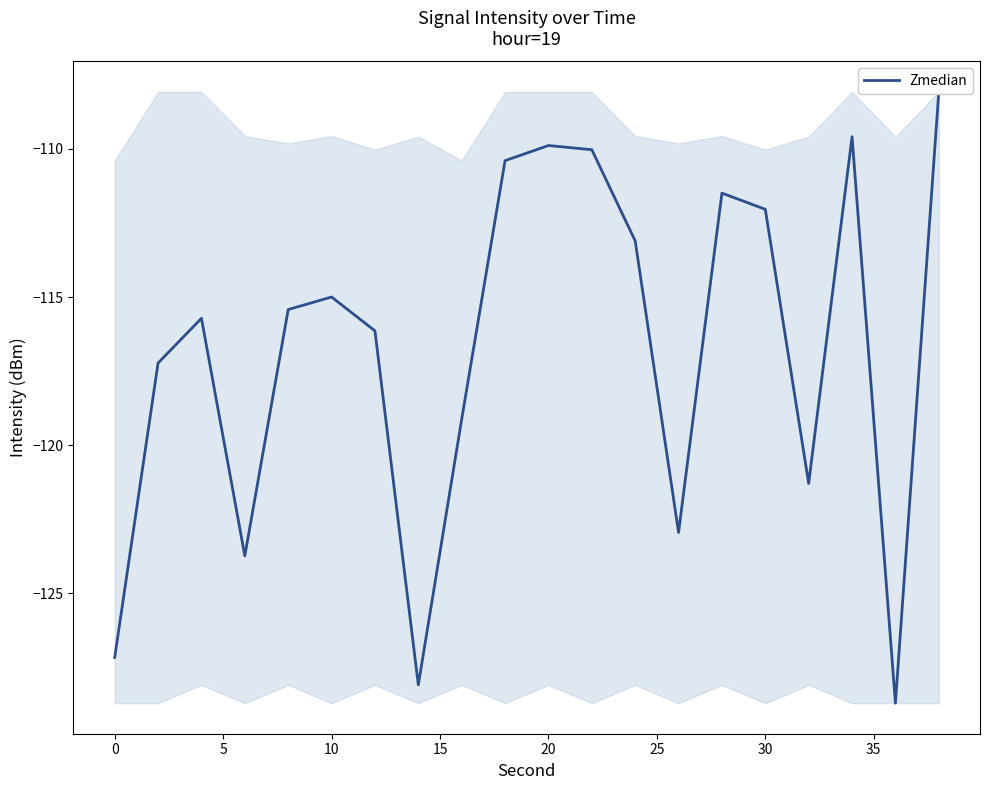

Reading left to right, list all the values displayed in this chart.

-127.2	-117.2	-115.7	-123.7	-115.4	-115.0	-116.1	-128.1	-119.1	-110.4	-109.9	-110.0	-113.1	-122.9	-111.5	-112.0	-121.3	-109.6	-128.7	-108.1